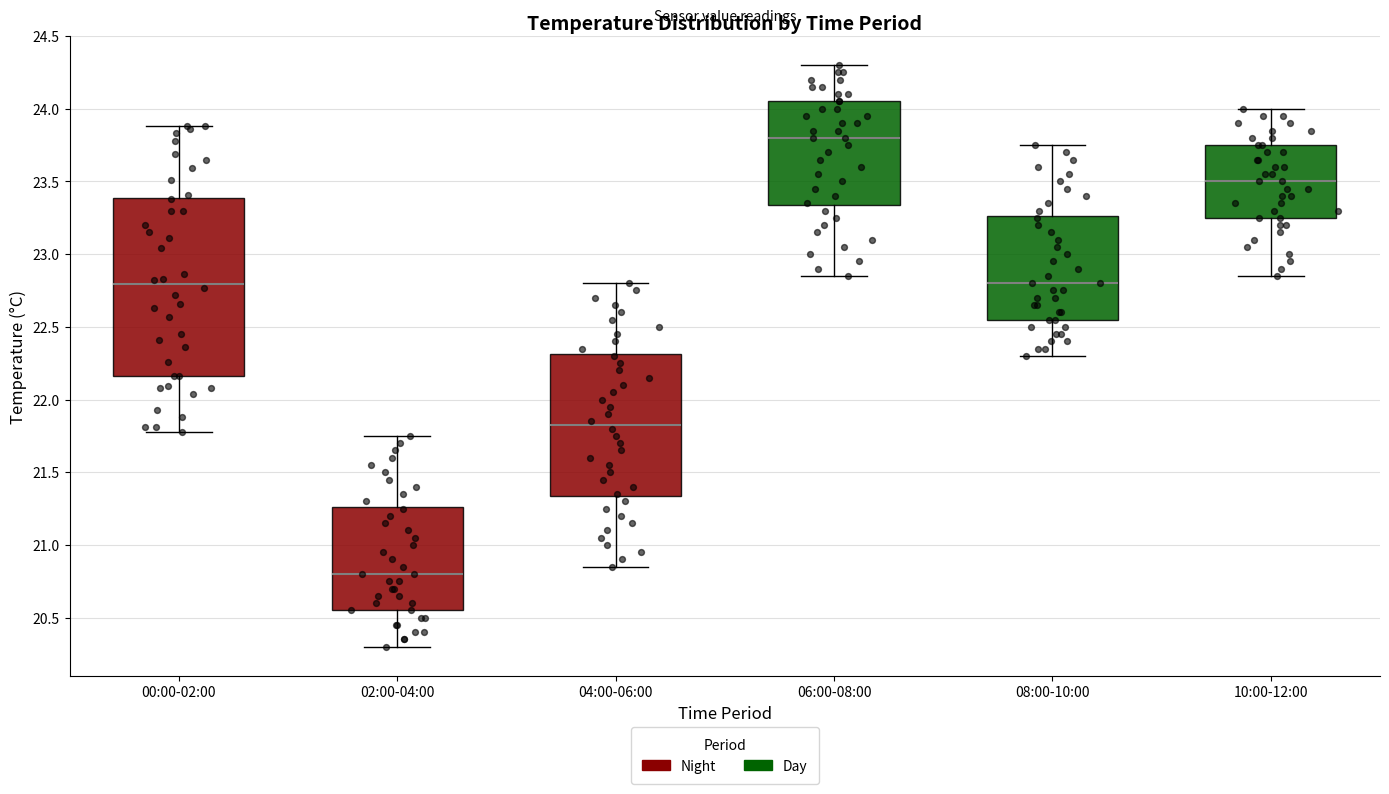

Which box's median line is the lowest?

02:00-04:00